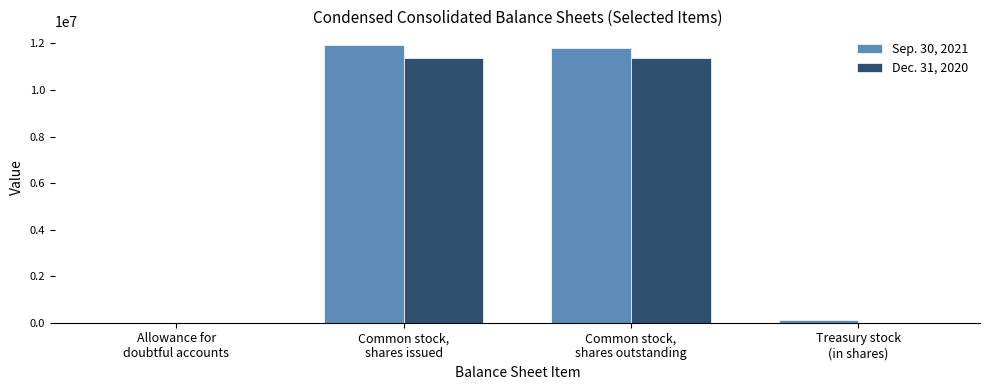

What is the greatest value displayed?

11923000